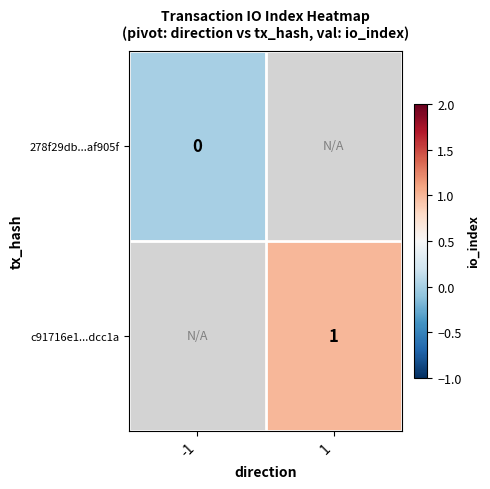

The value of c91716e1...dcc1a at 1 is 2. True or false?

False